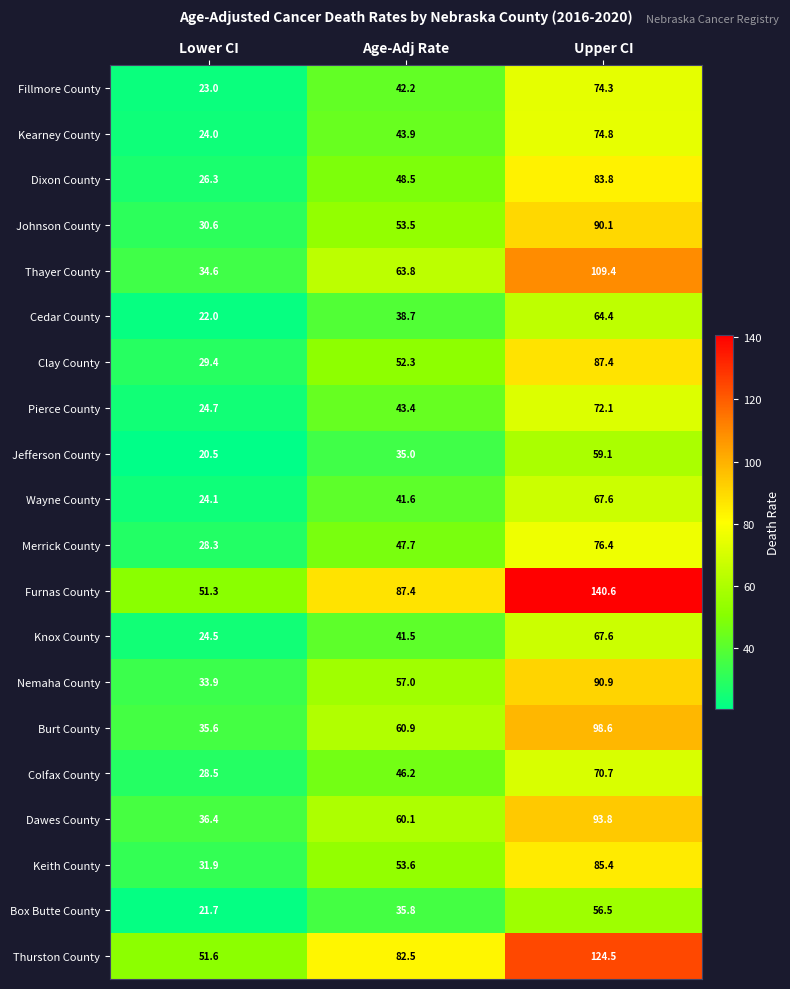

What is the maximum value shown in the chart?

140.6